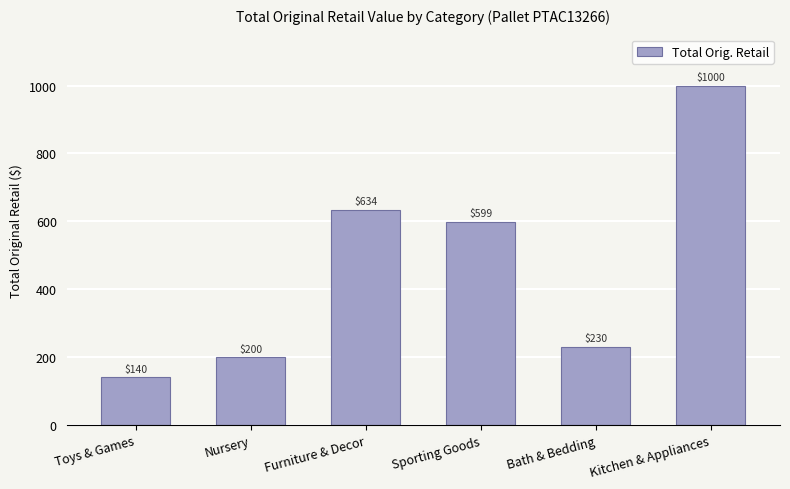

What is the difference between the maximum and minimum values?

860.0